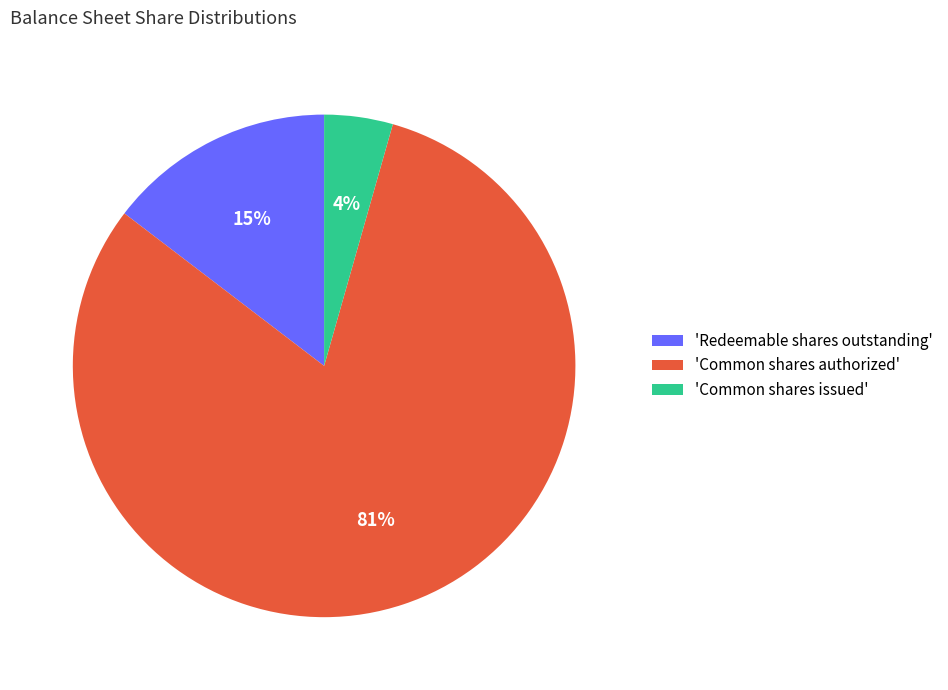

Do 'Redeemable shares outstanding' and 'Common shares authorized' together represent more than half of the pie?

Yes